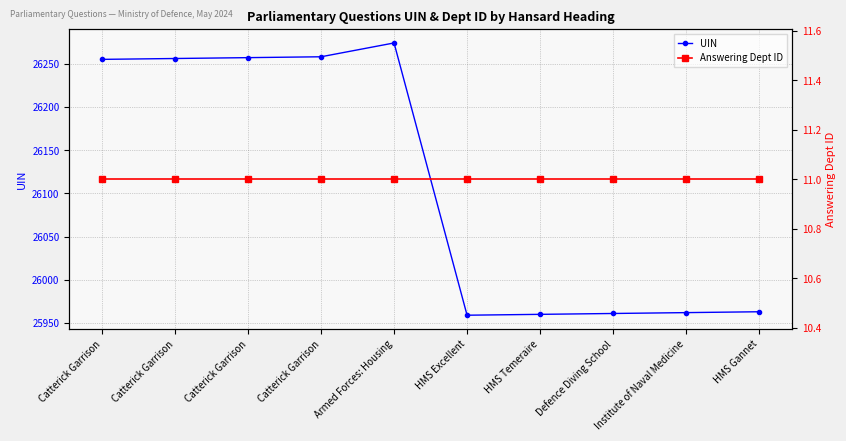

How many lines are shown in the chart?

2